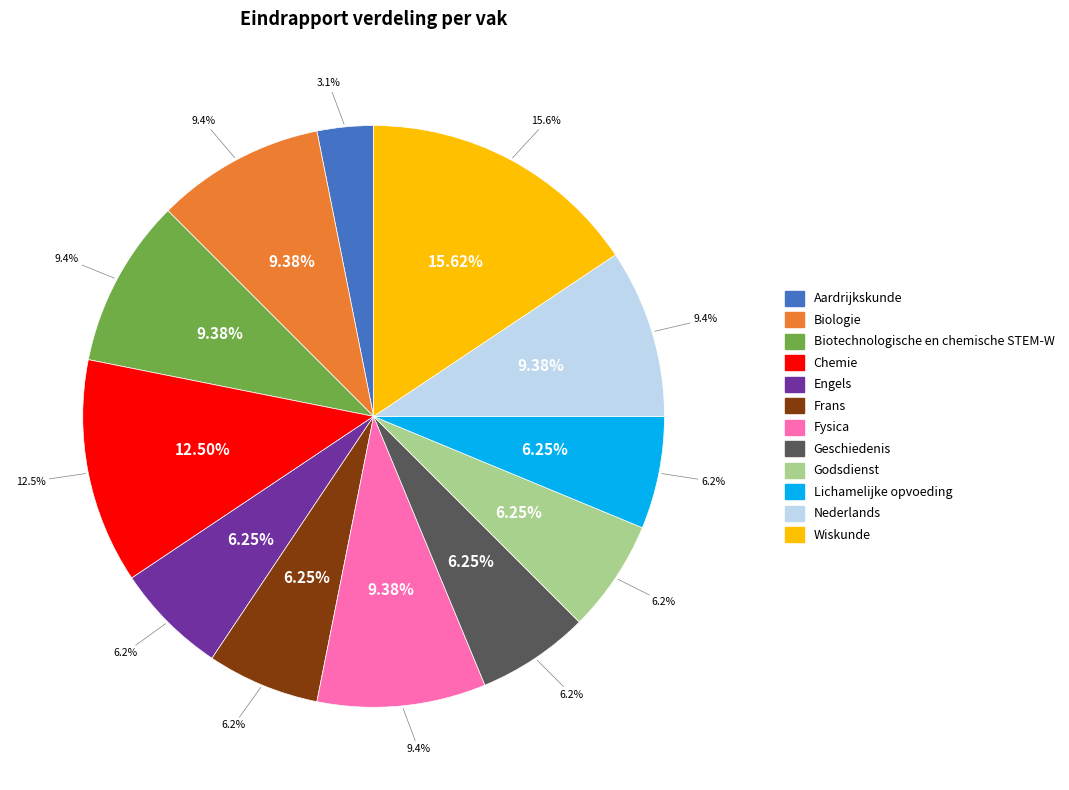

To the nearest percent, what portion does Godsdienst represent?

6%